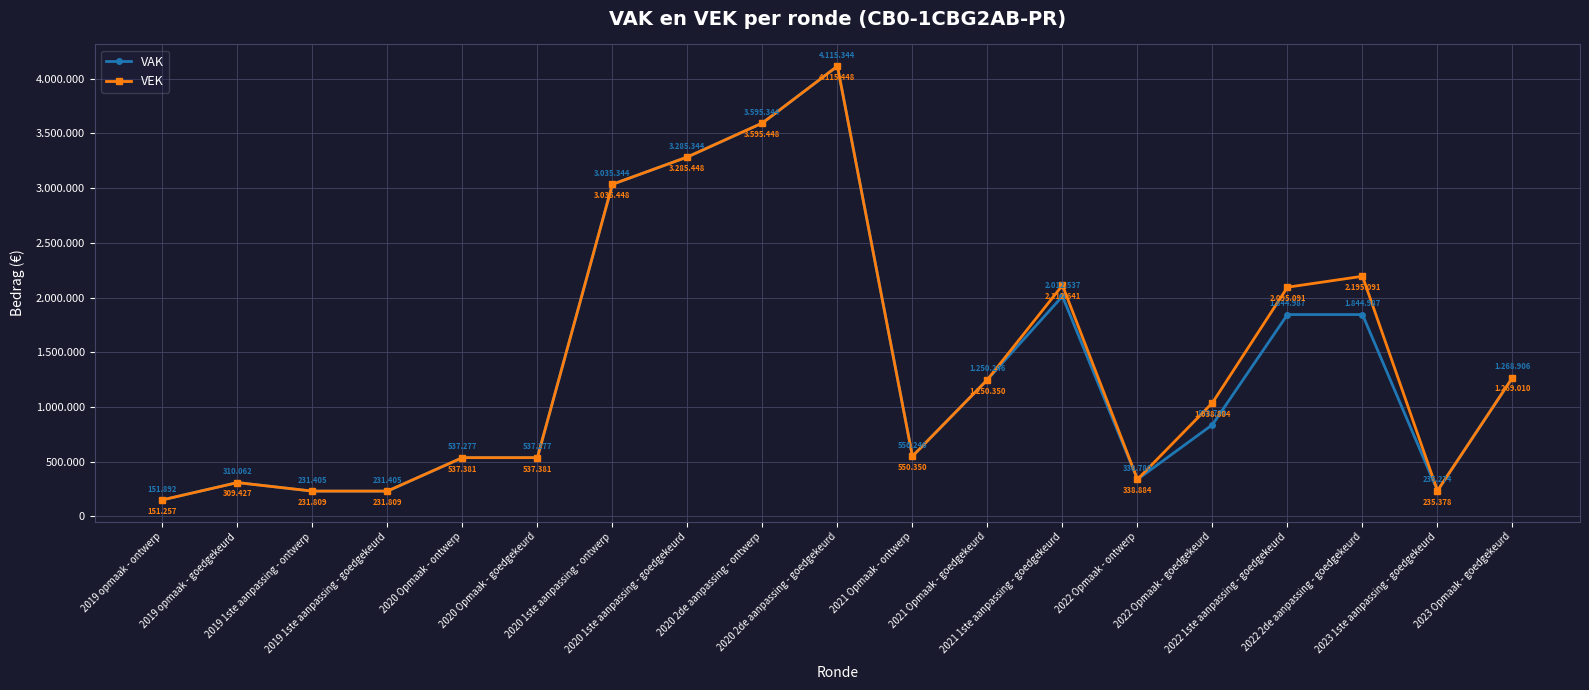

How many intersections are there between VAK and VEK?

1